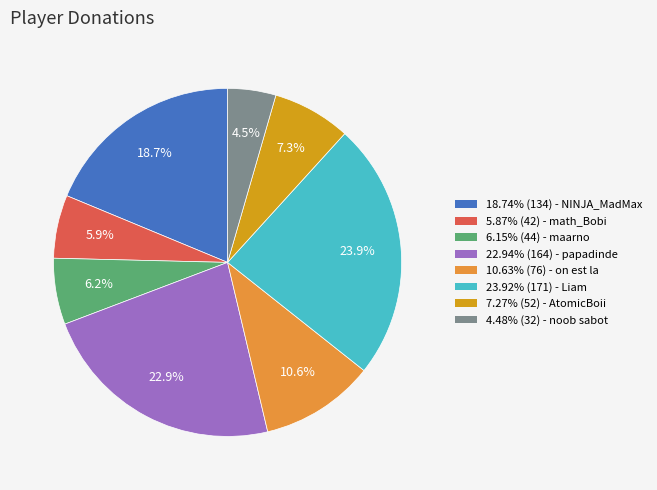

To the nearest percent, what is the difference between the largest and smallest slice percentages?

19%